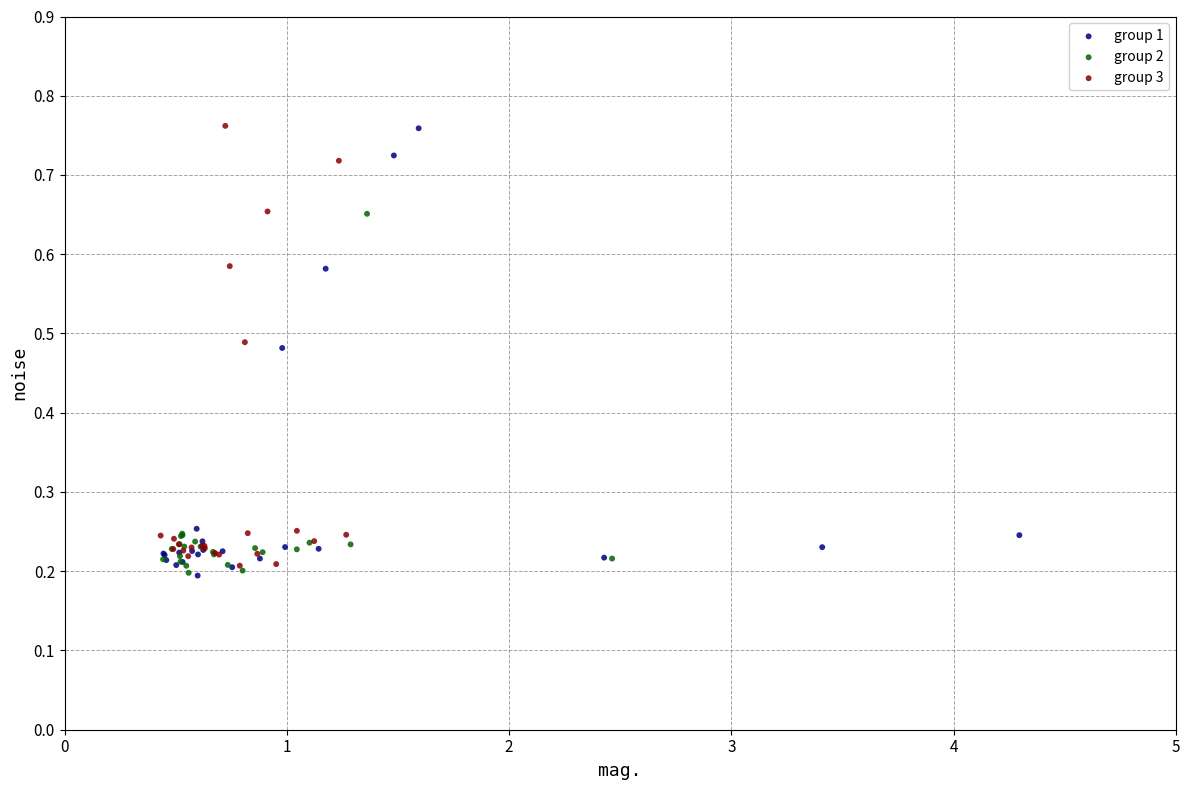

What are all the series names shown in the legend?

group 1, group 2, group 3